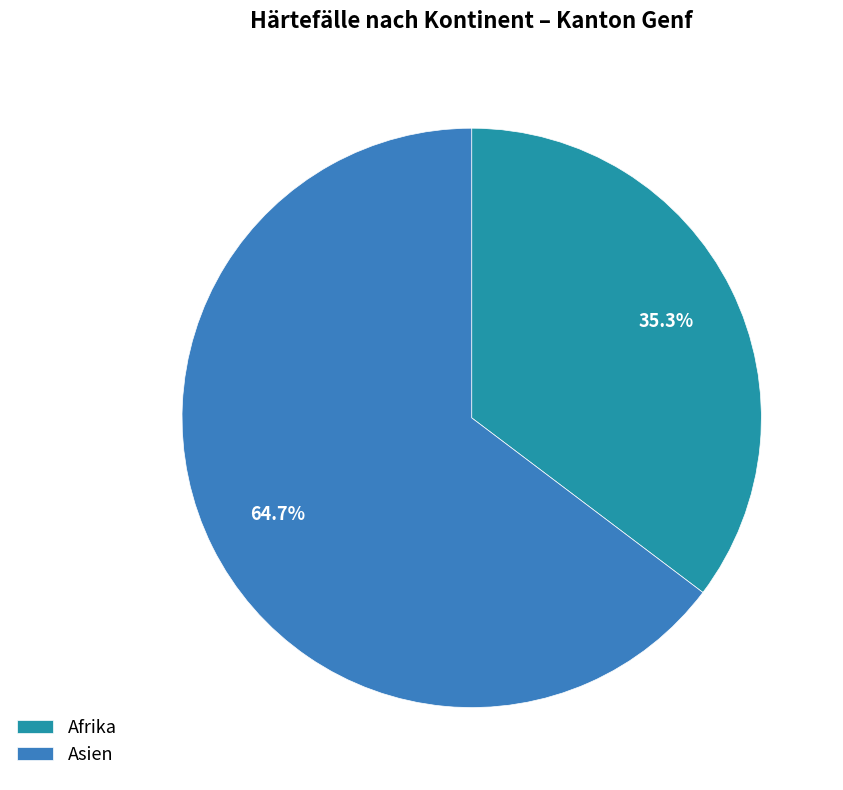

Count the number of slices in the pie.

2